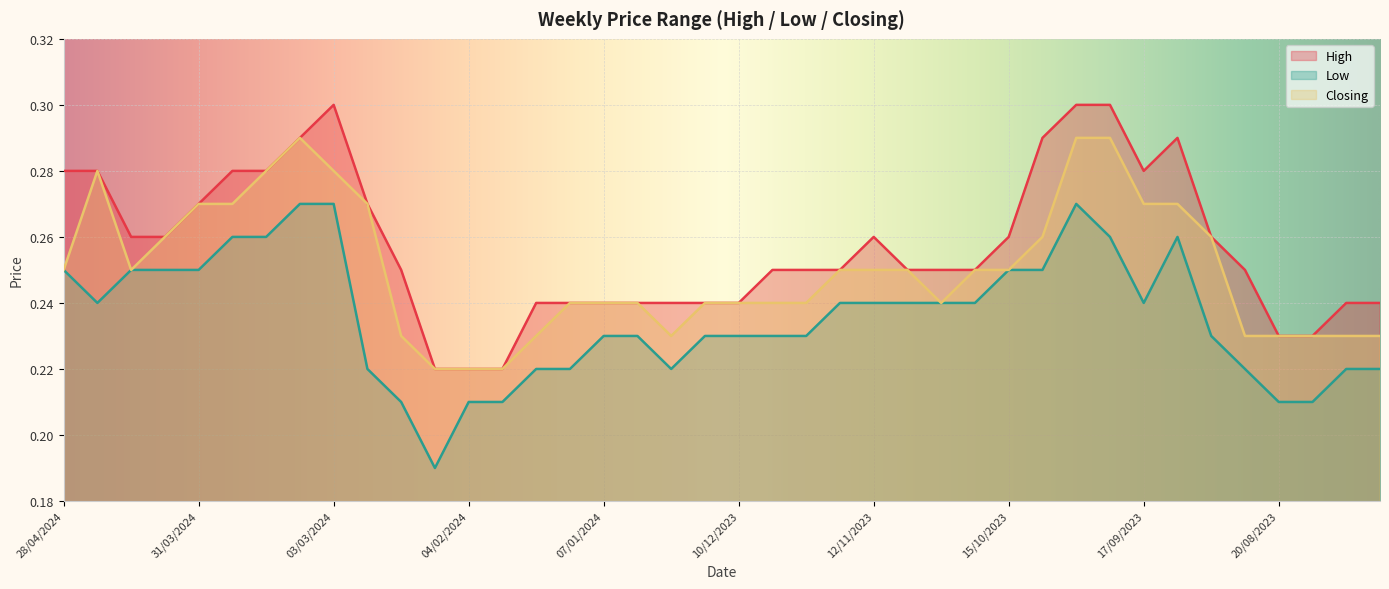

What is the difference between the second highest and minimum values in the High series?

0.1